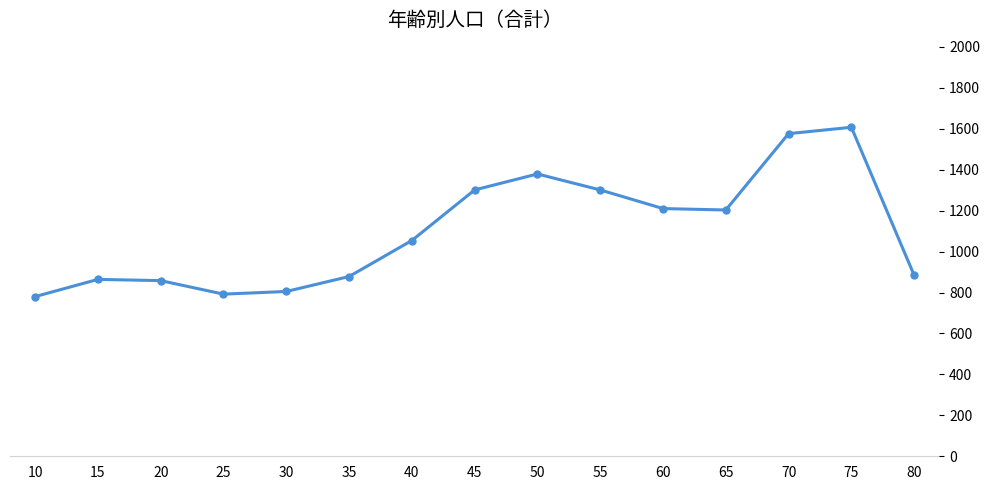

Reading left to right, extract all data points from this chart.

780	864	858	792	805	878	1054	1301	1379	1301	1210	1203	1576	1607	884